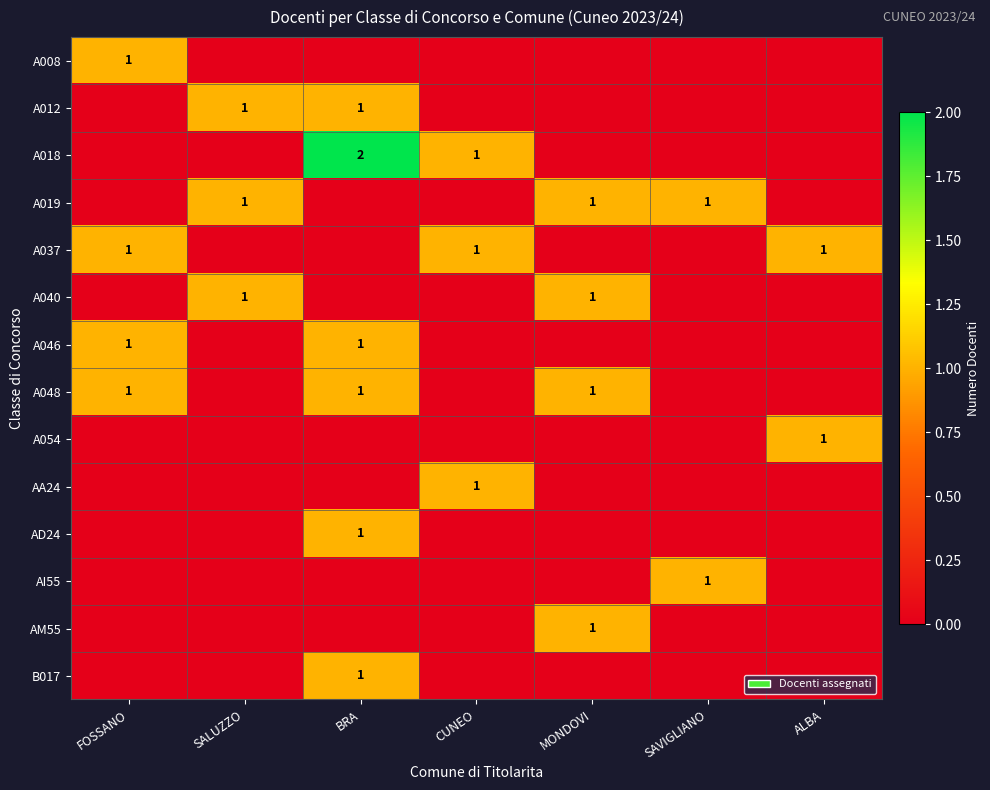

True or false: A048 has a value of 1 at MONDOVI.

True